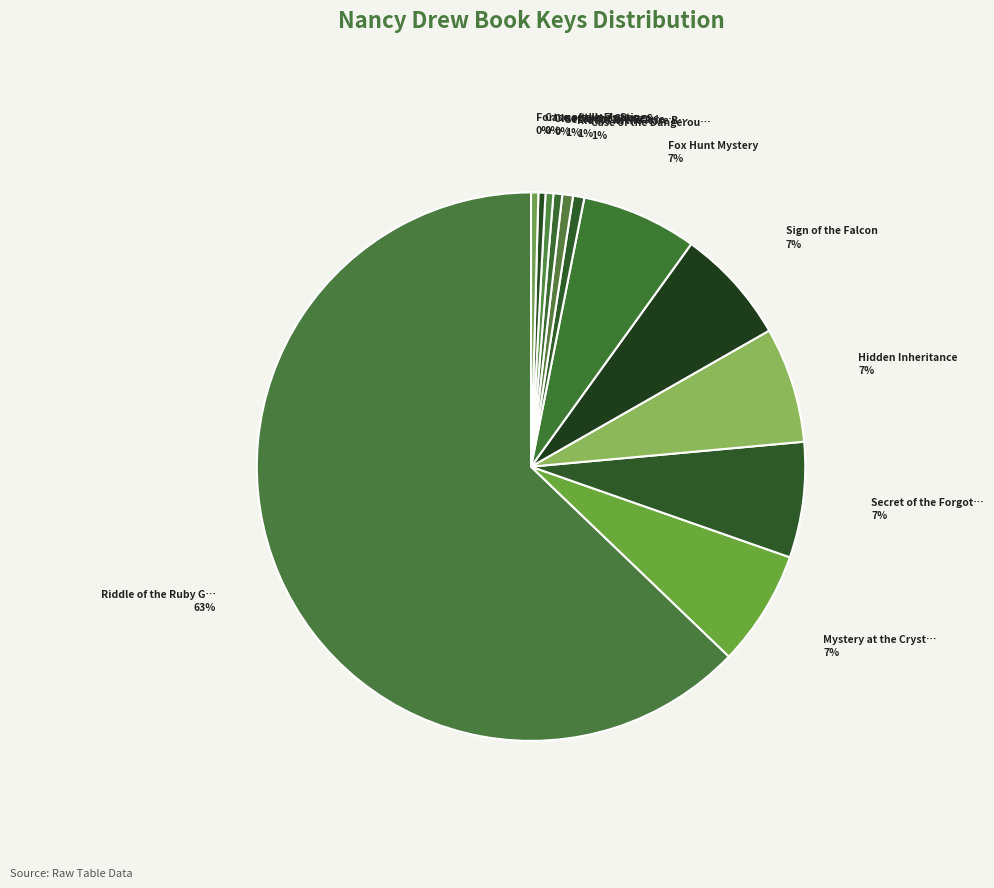

How many segments does this pie chart have?

12